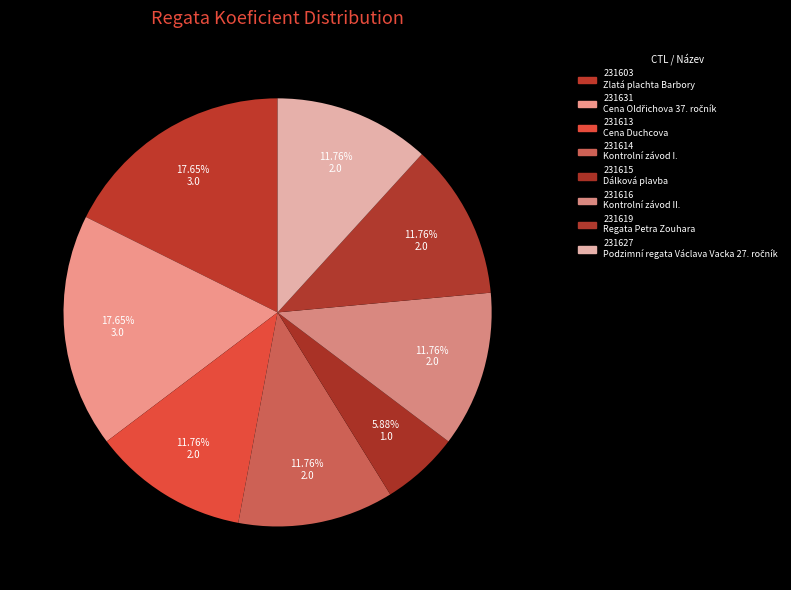

Count the number of slices in the pie.

8